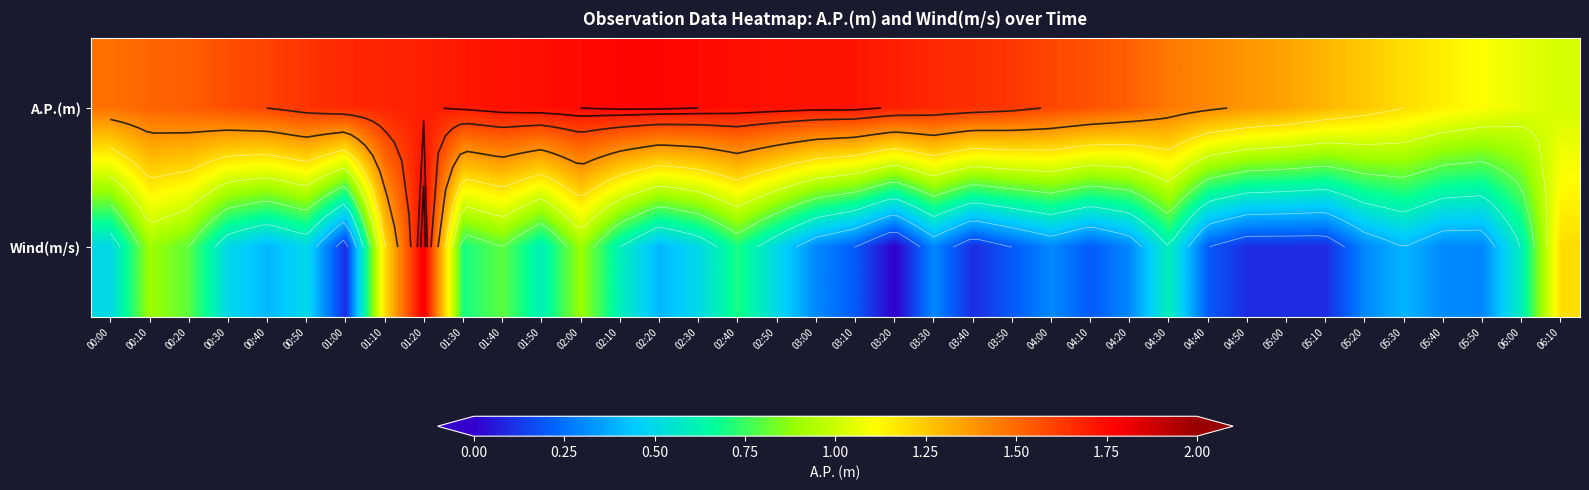

The value of A.P.(m) at 00:30 is 1.6. True or false?

True